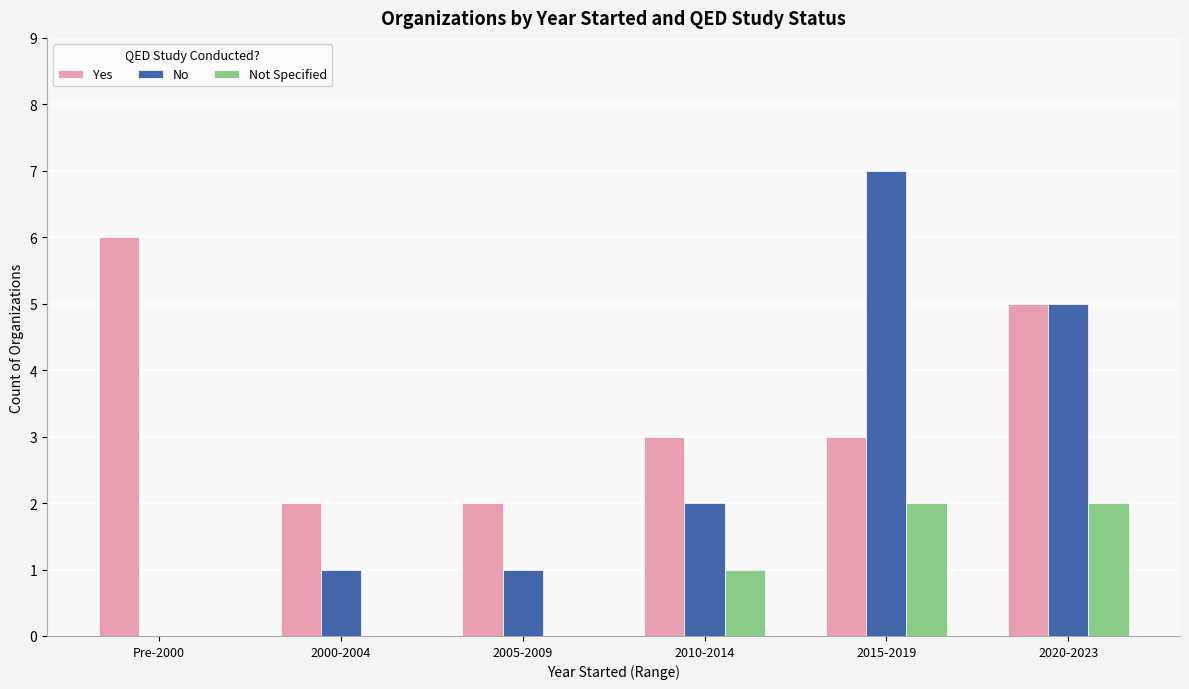

True or false: No has a value of 0 at 2005-2009.

False